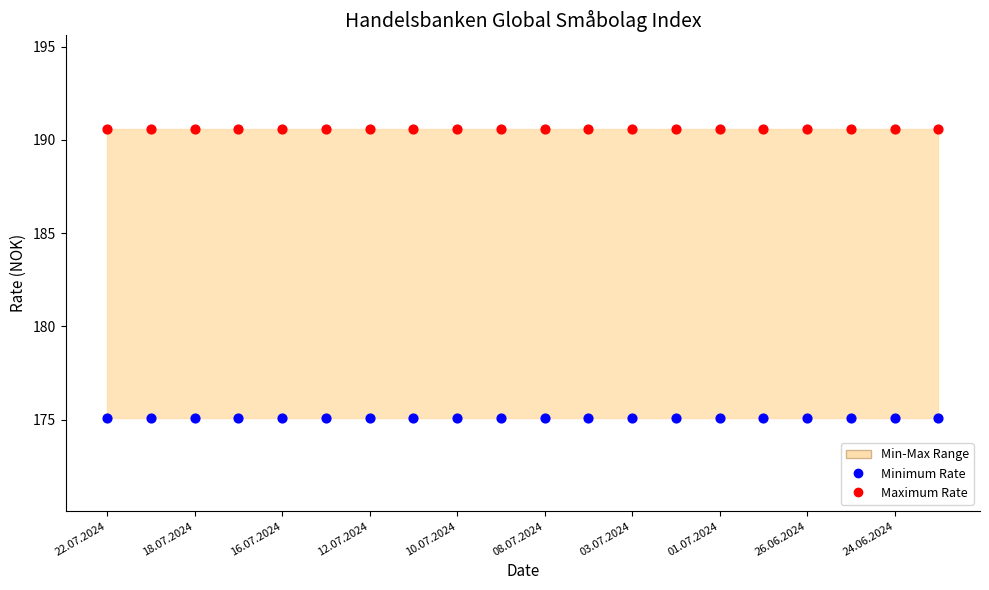

Which series contains the highest Y value?

Maximum Rate